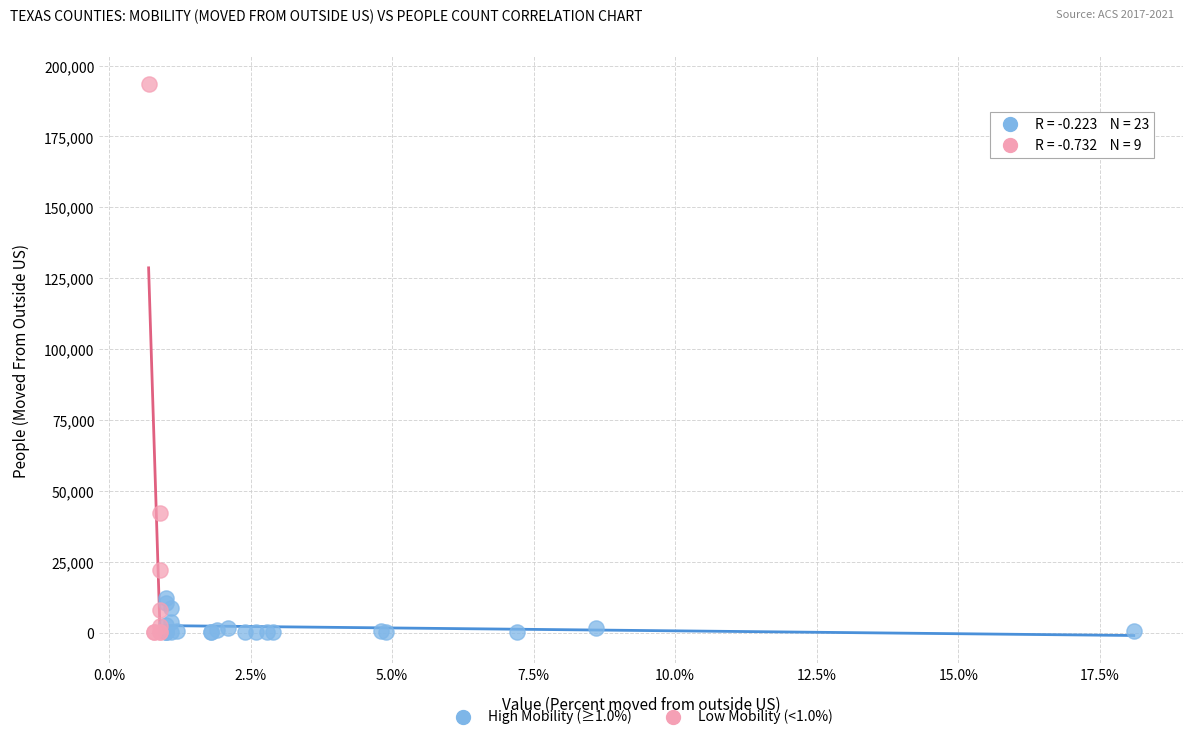

Which series reaches the maximum Y coordinate?

Low Mobility (<1.0%)